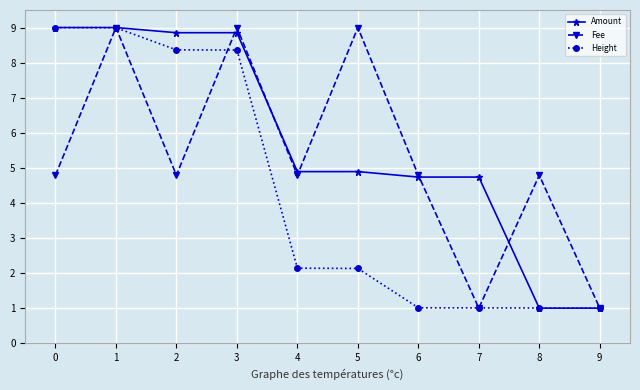

Is the value of Fee at 5 greater than the value of Amount at 2?

Yes